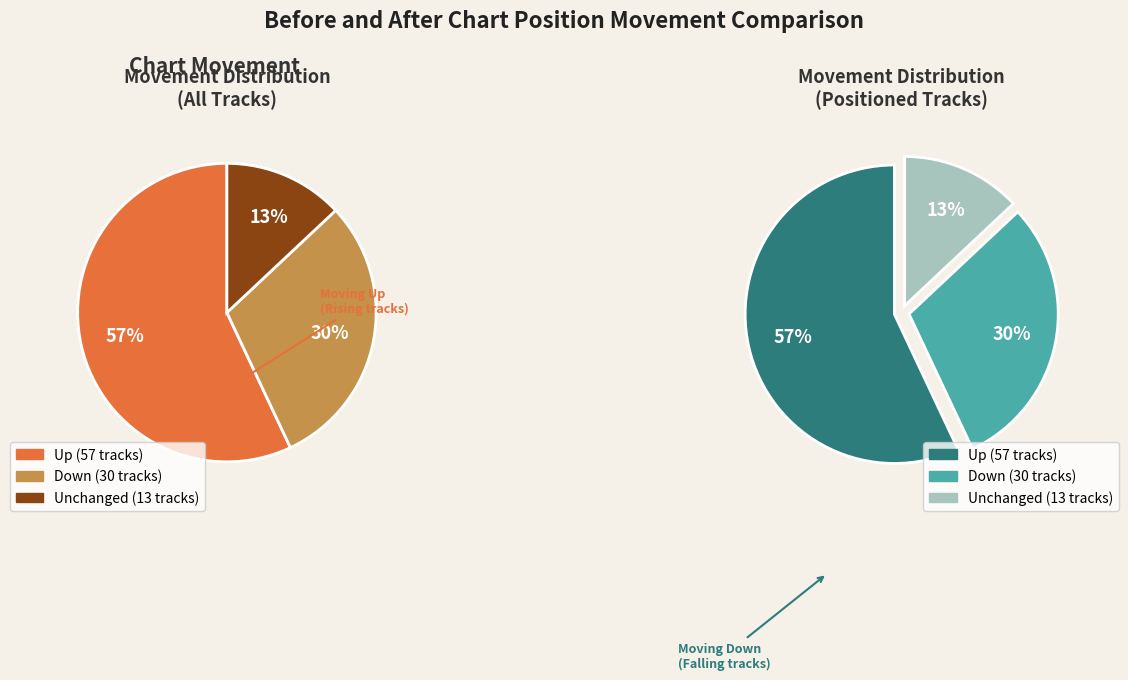

Which category accounts for the majority?

up